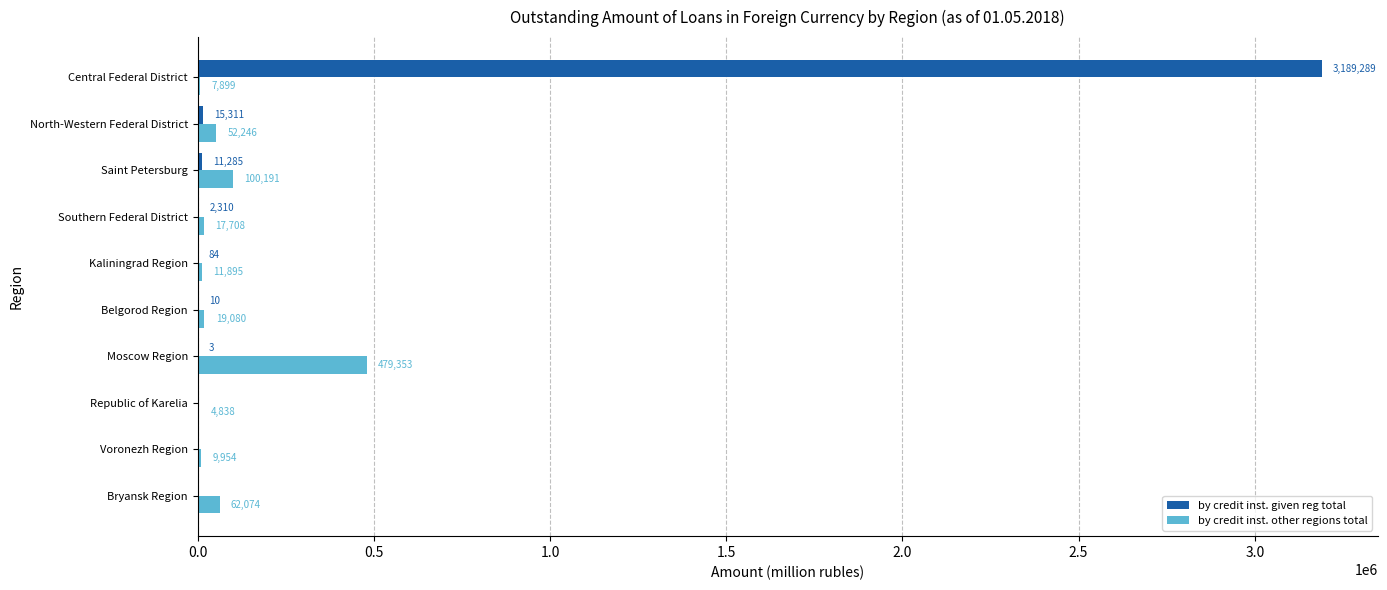

How many data points does each series have?

10